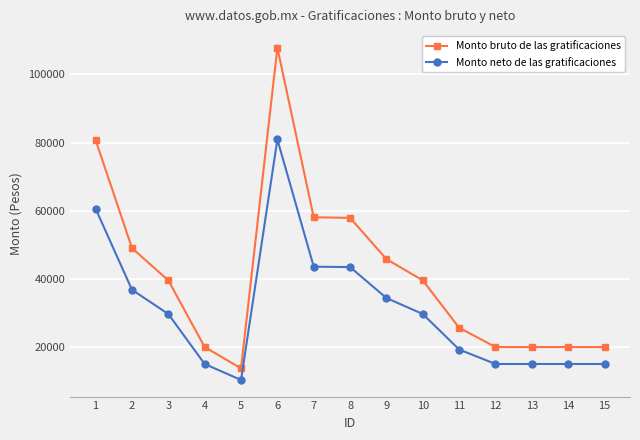

At which category is the sum across all series the highest?

6